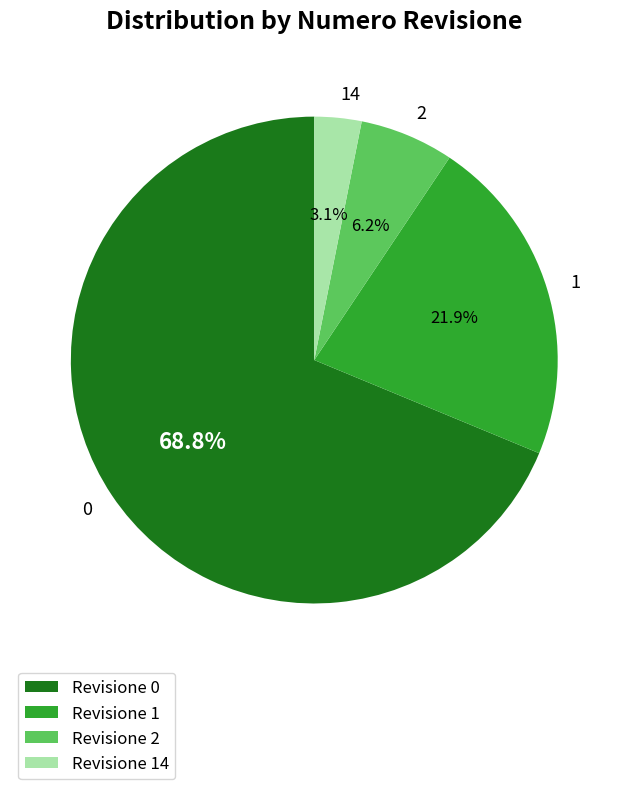

To the nearest percent, what is the difference between the largest and smallest slice percentages?

66%